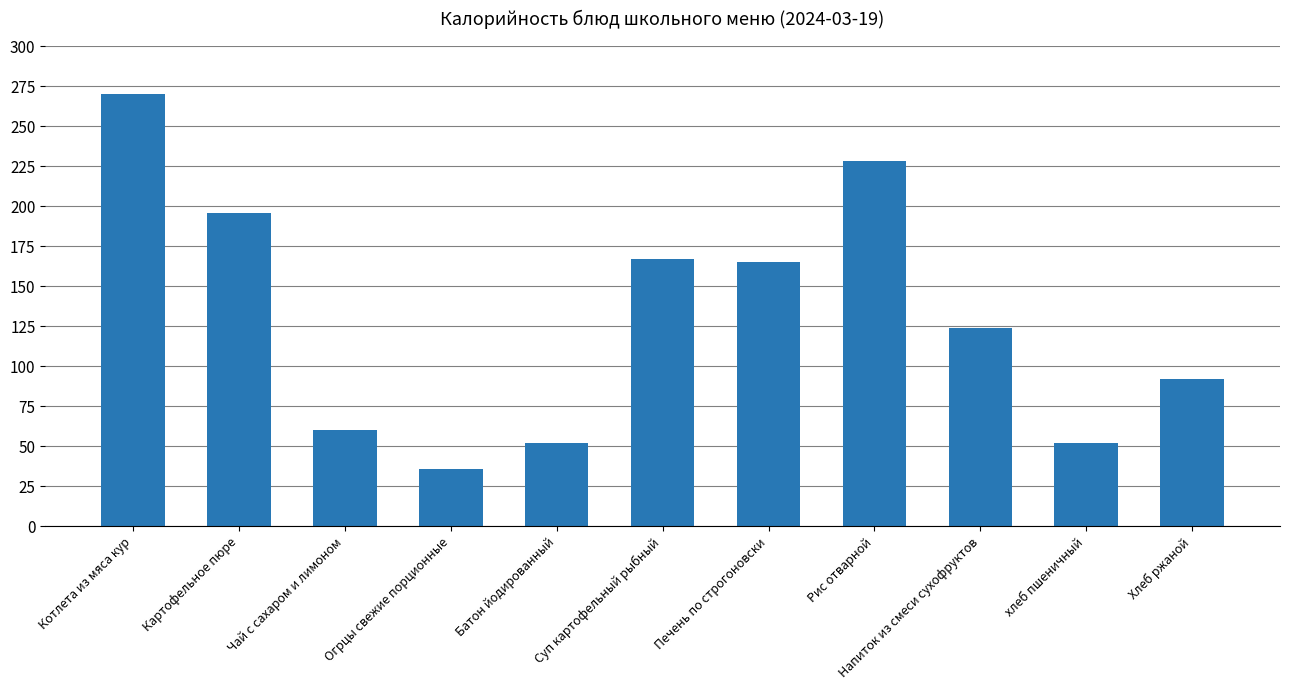

What value does the data have at Чай с сахаром и лимоном, to the nearest 10?

60